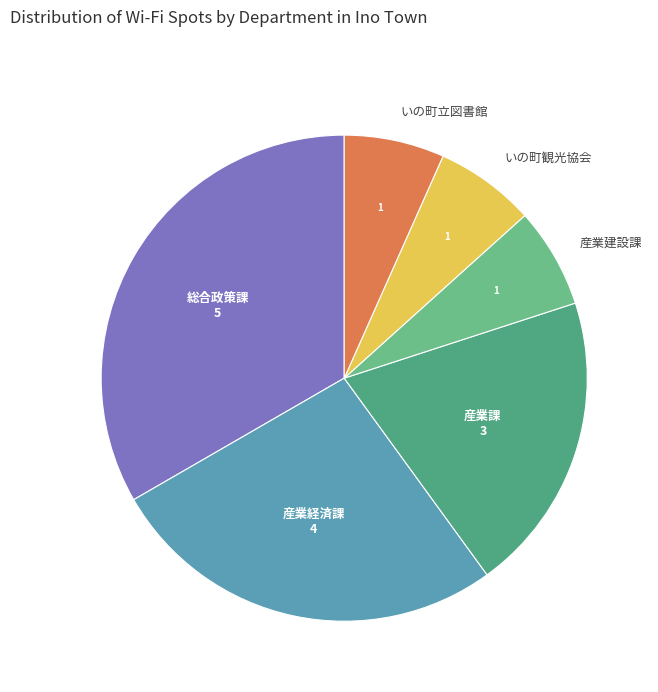

What is the ratio of the value at いの町観光協会 to the value at いの町立図書館?

1.0